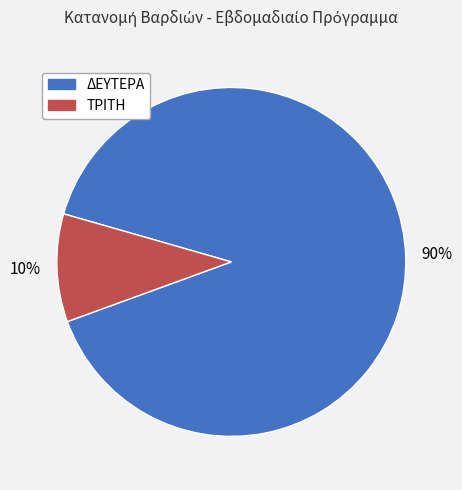

Is it true that ΔΕΥΤΕΡΑ is 76% of the pie?

False